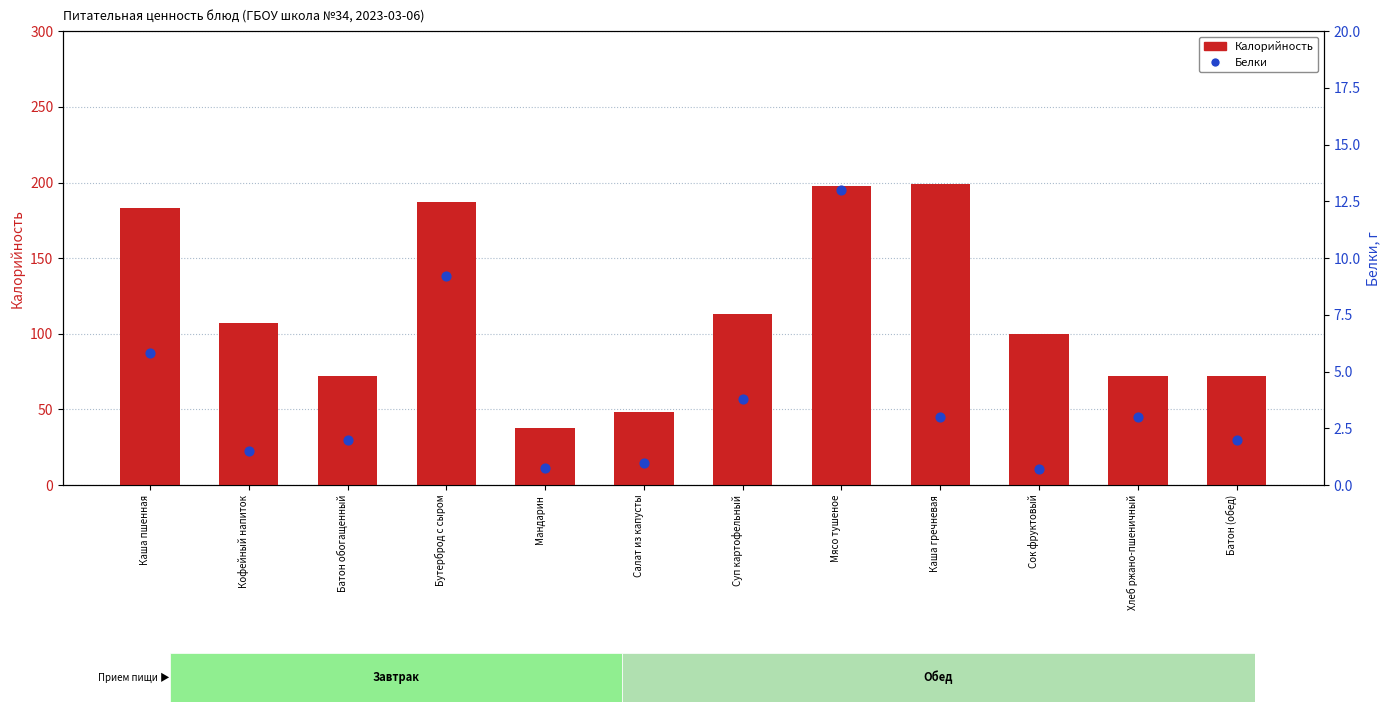

What is the total value across all series at Салат из капусты?

49.0